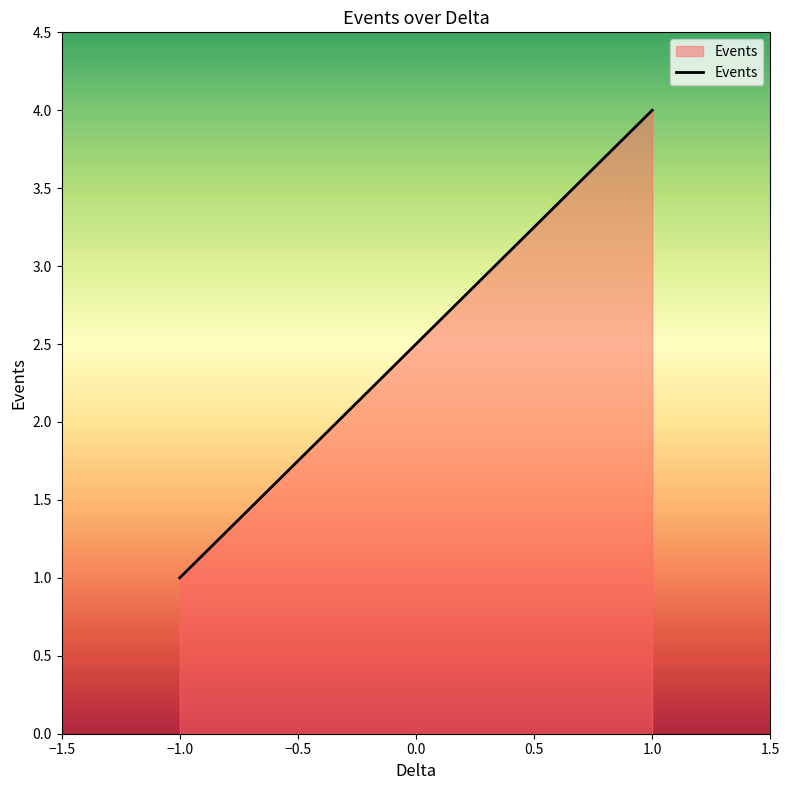

Which category has the highest value across all series?

1.0